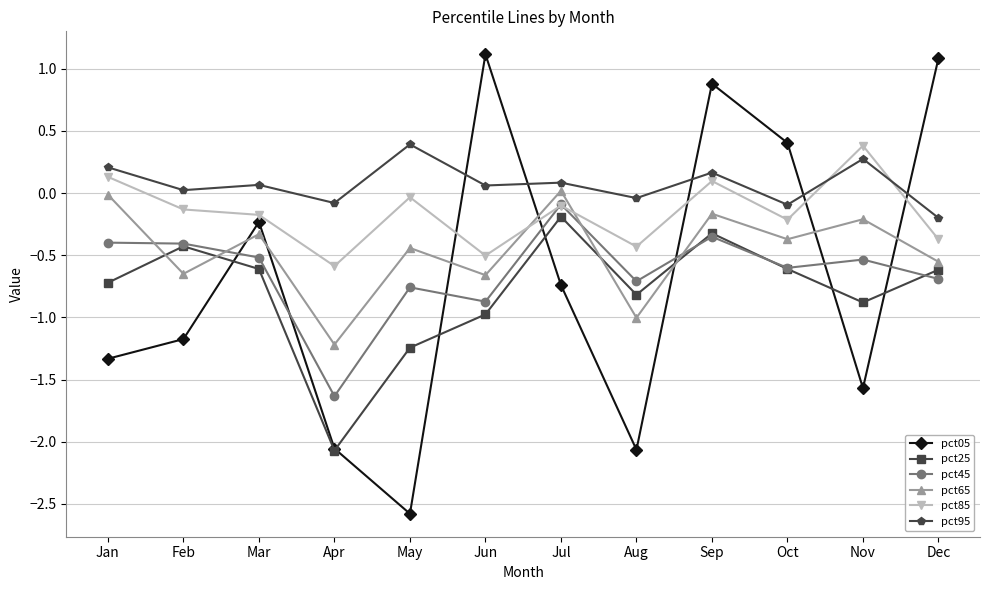

Where do pct45 and pct05 first cross each other?

Feb and Mar